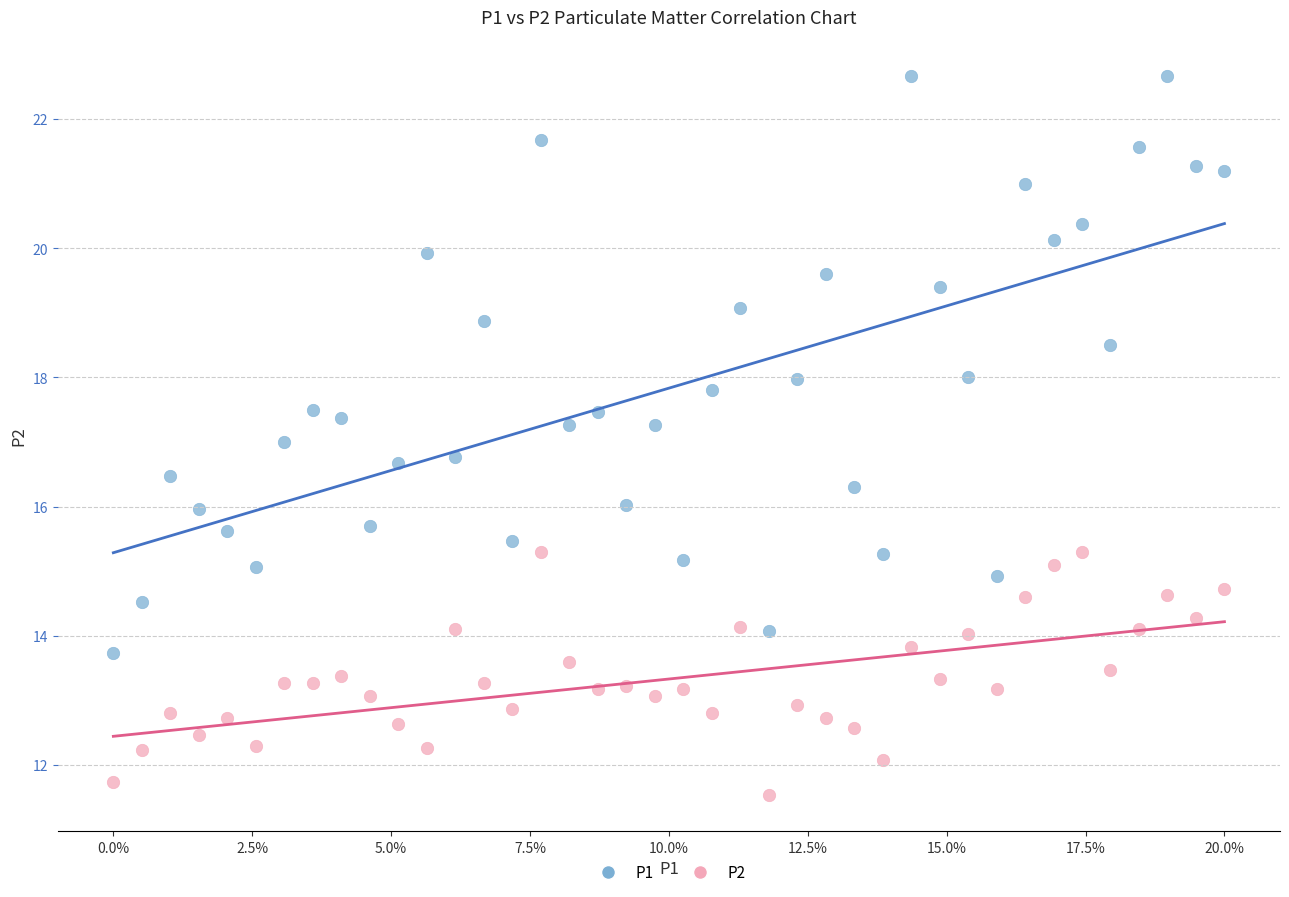

Which series has the largest Y range (max minus min)?

P1